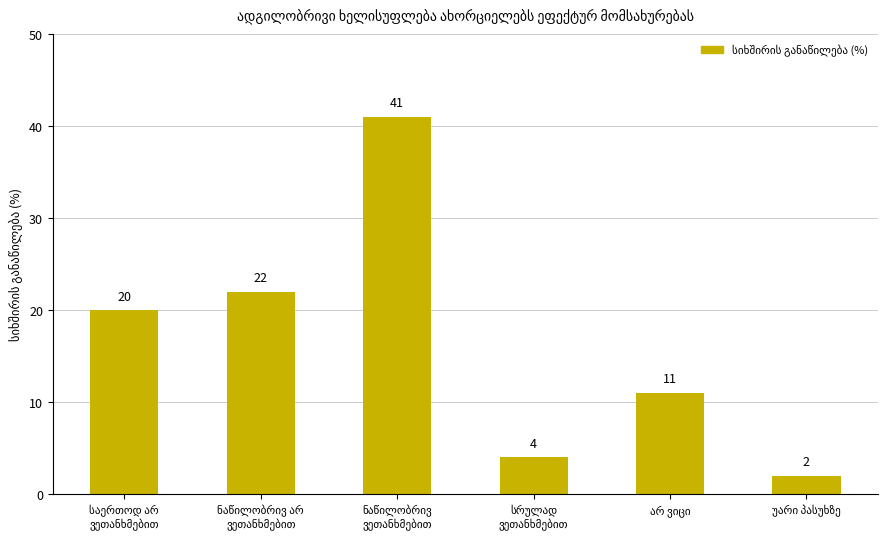

What is the sum of all values?

100